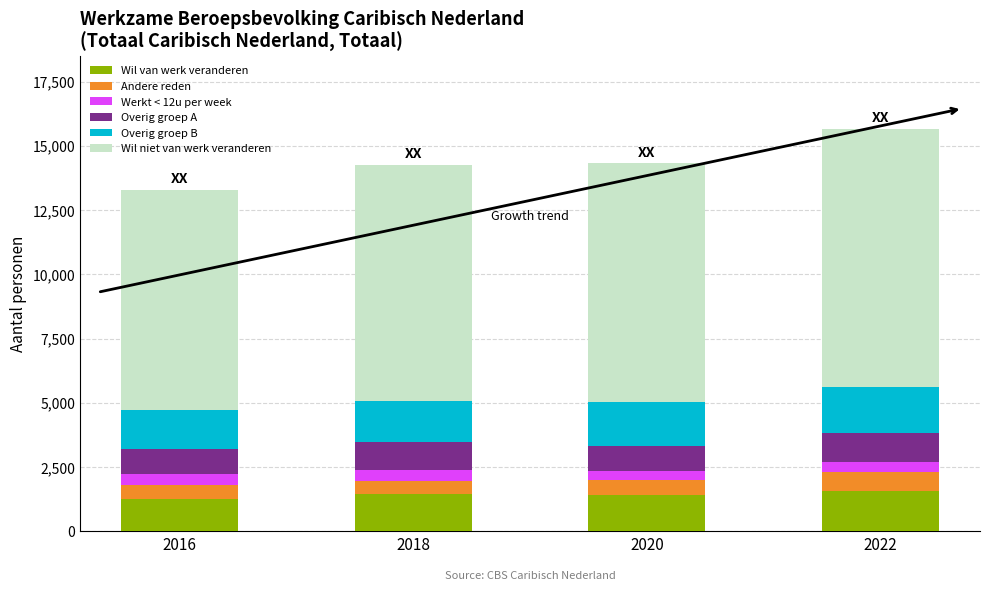

Count the Wil van werk veranderen values in the range 1400 to 1560.

3